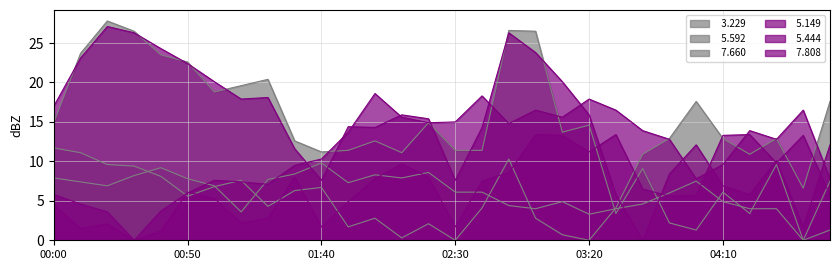

Is it true that   5.149 equals 8.9 at 02:00?

False